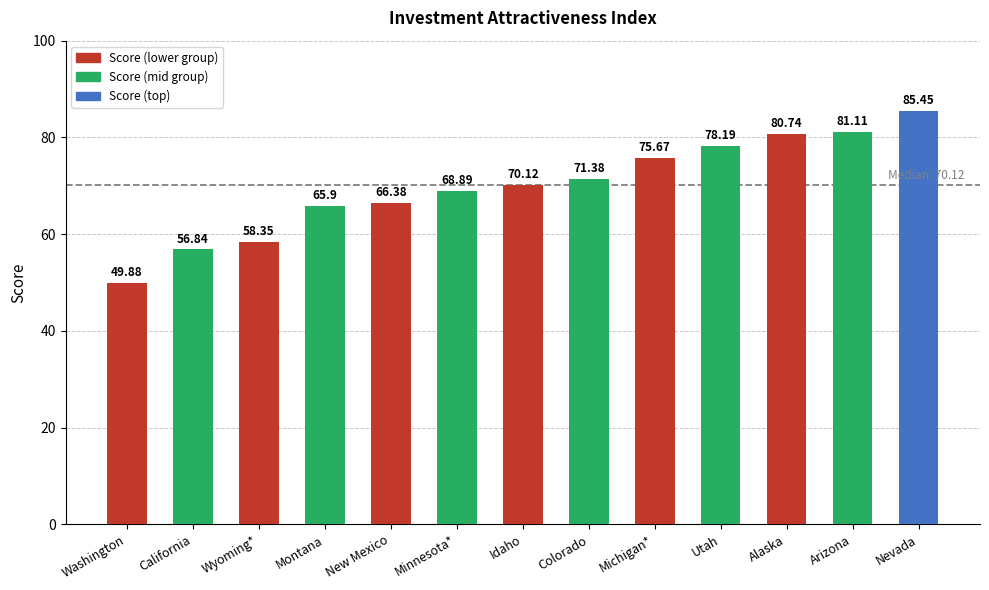

At which label does the data first exceed 70?

Idaho